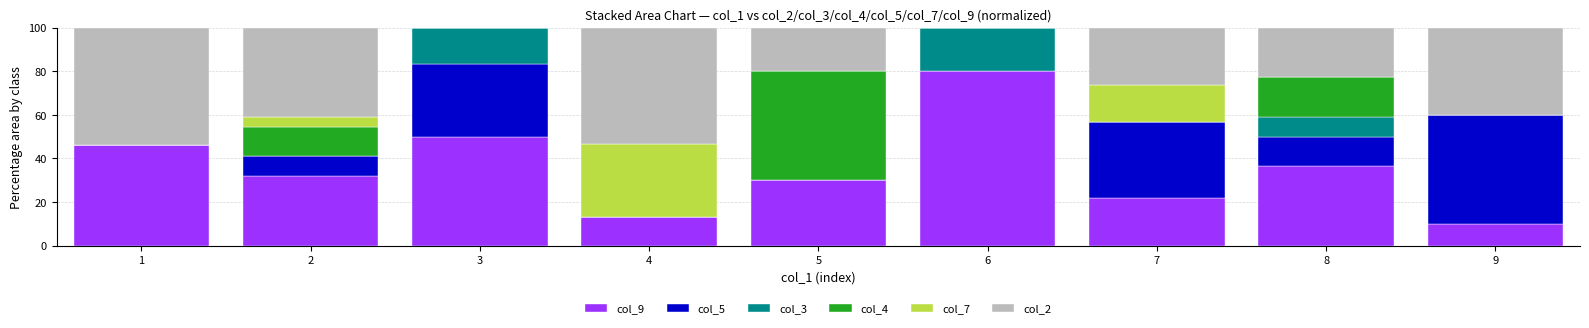

Does the chart contain stacked bars?

Yes